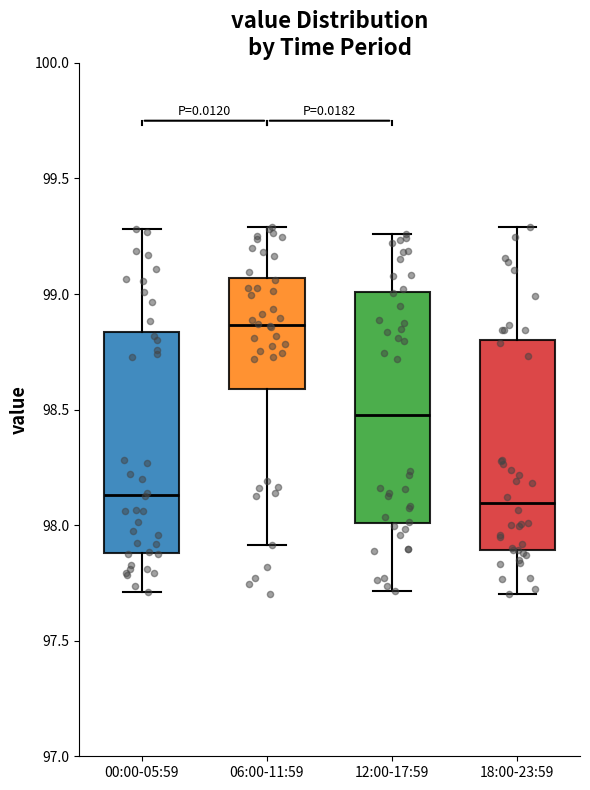

Where is the lower edge of the box for 06:00-11:59 on the y-axis? The values are not printed on the chart, so give them approximately, as read against the axis.

98.60